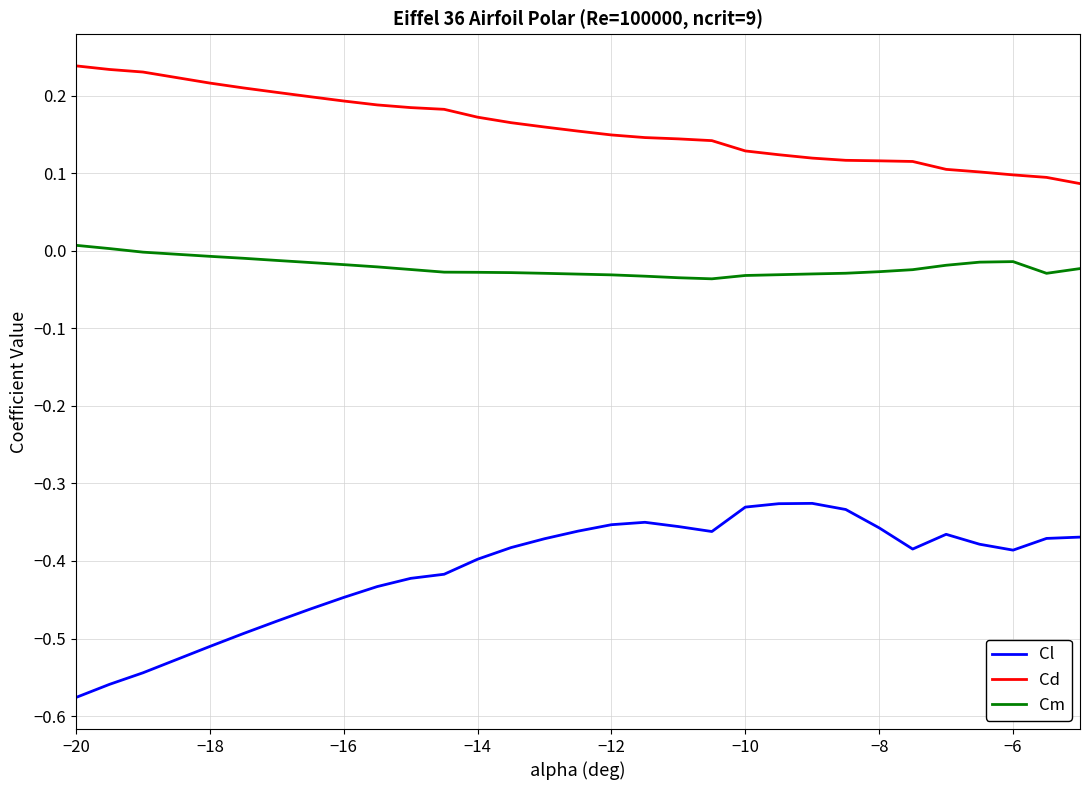

Which series has the widest spread of values?

Cl